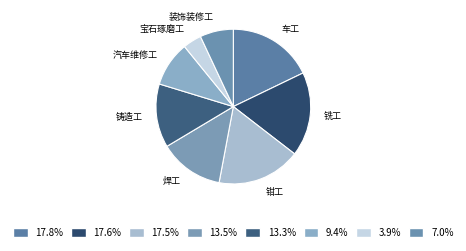

Which has a higher value, 铣工 or 宝石琢磨工?

铣工